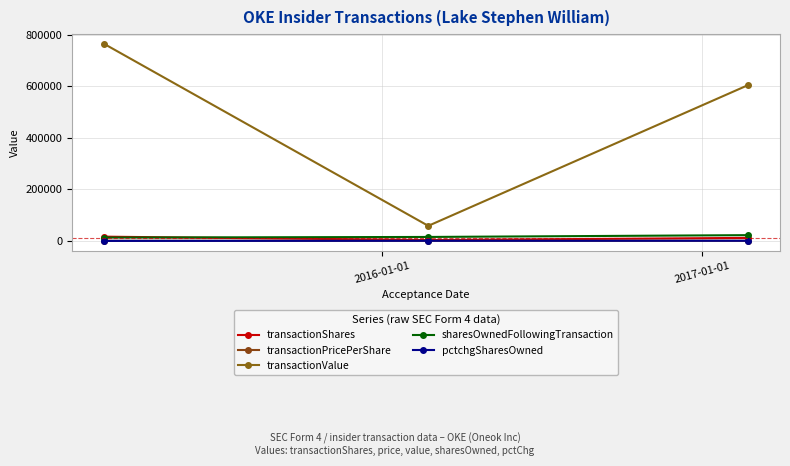

How many lines are shown in the chart?

5